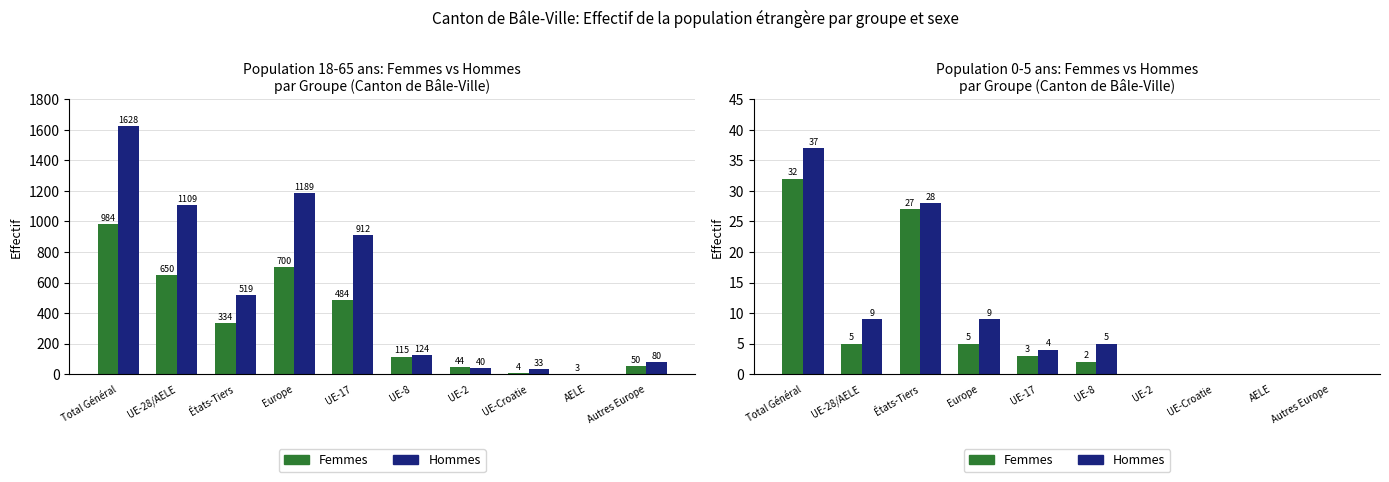

What is the spread (max minus min) of values at UE-17?

1